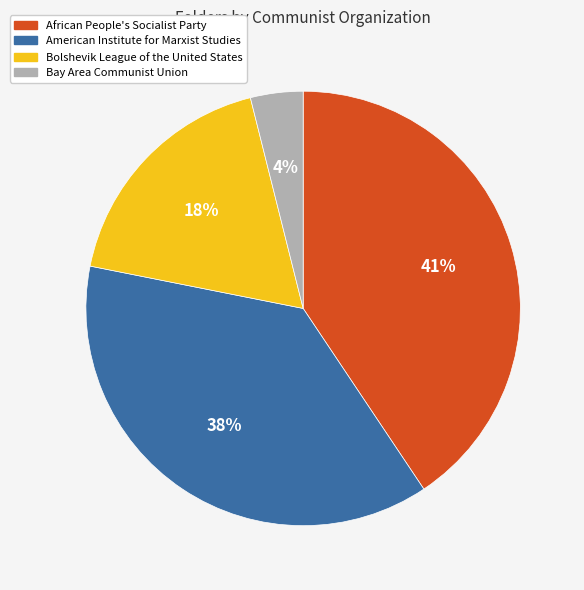

Is there a majority slice in this chart?

No